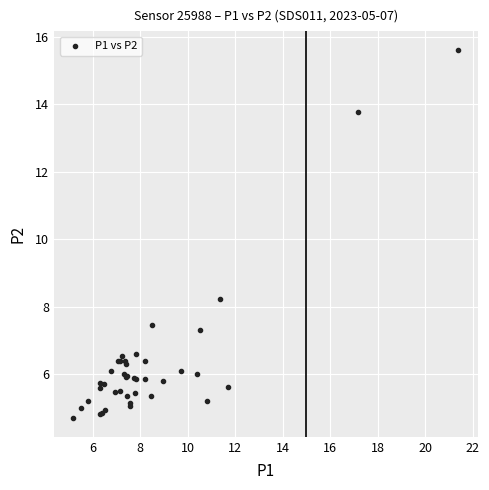

What Y value in the scatter plot is closest to 10?

8.2